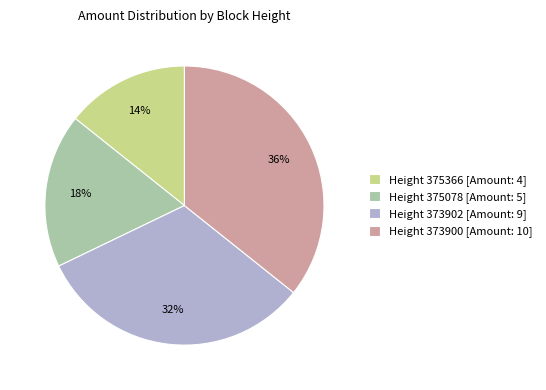

How many slices are in this pie chart?

4